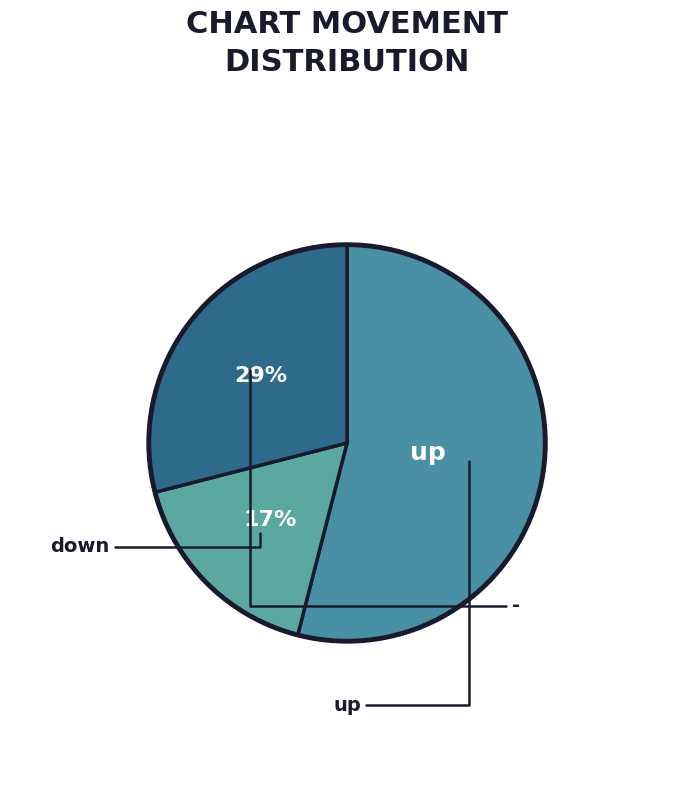

What is the largest slice in the pie chart?

up